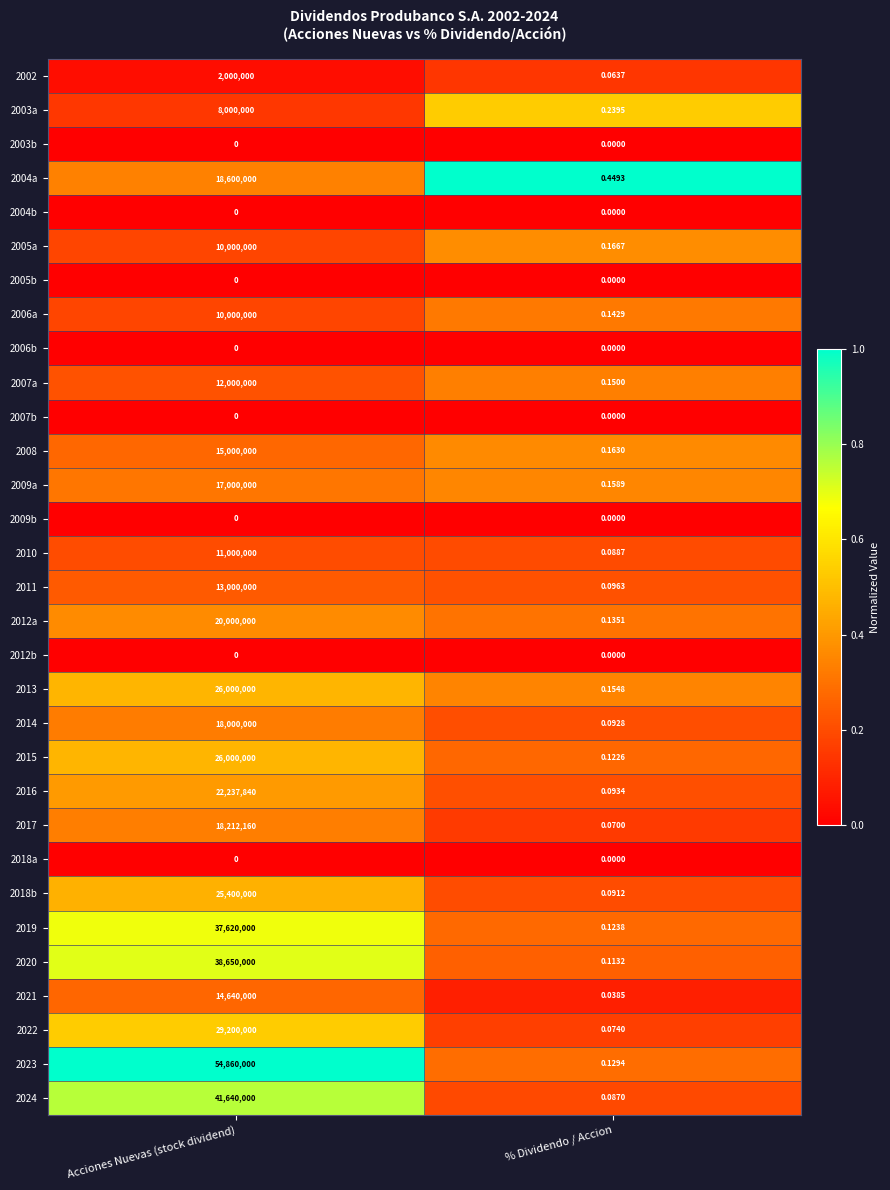

Is the value of 2008 at % Dividendo / Accion greater than the value of 2020 at % Dividendo / Accion?

Yes